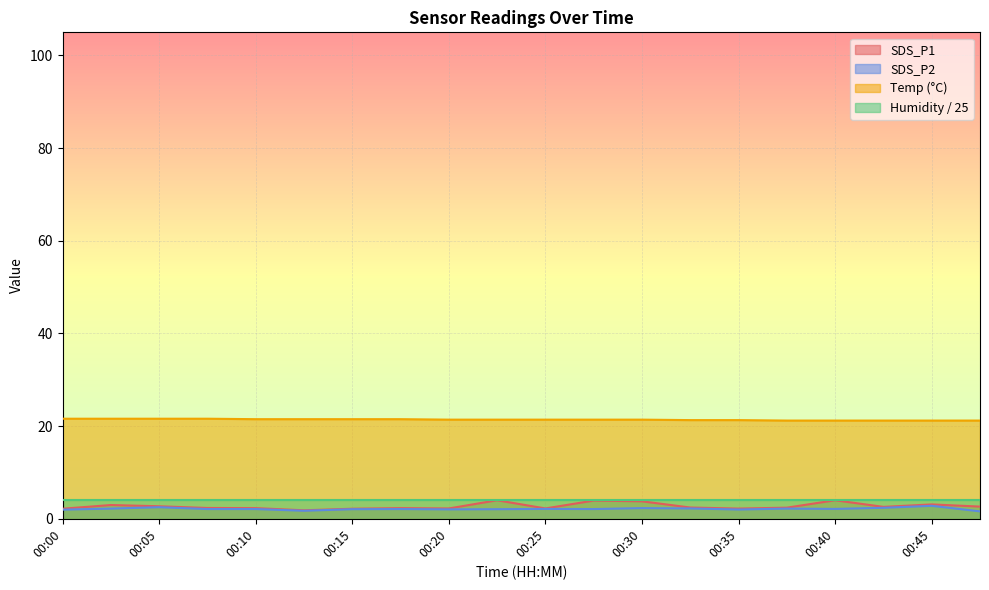

What is the sum of all SDS_P2 values?

42.7